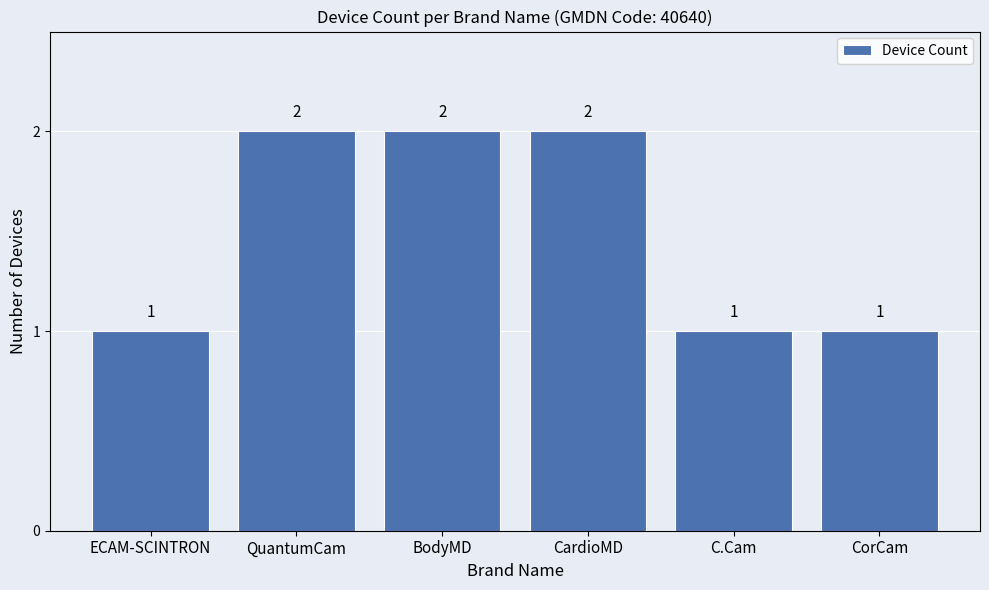

What is the minimum value shown in the chart?

1